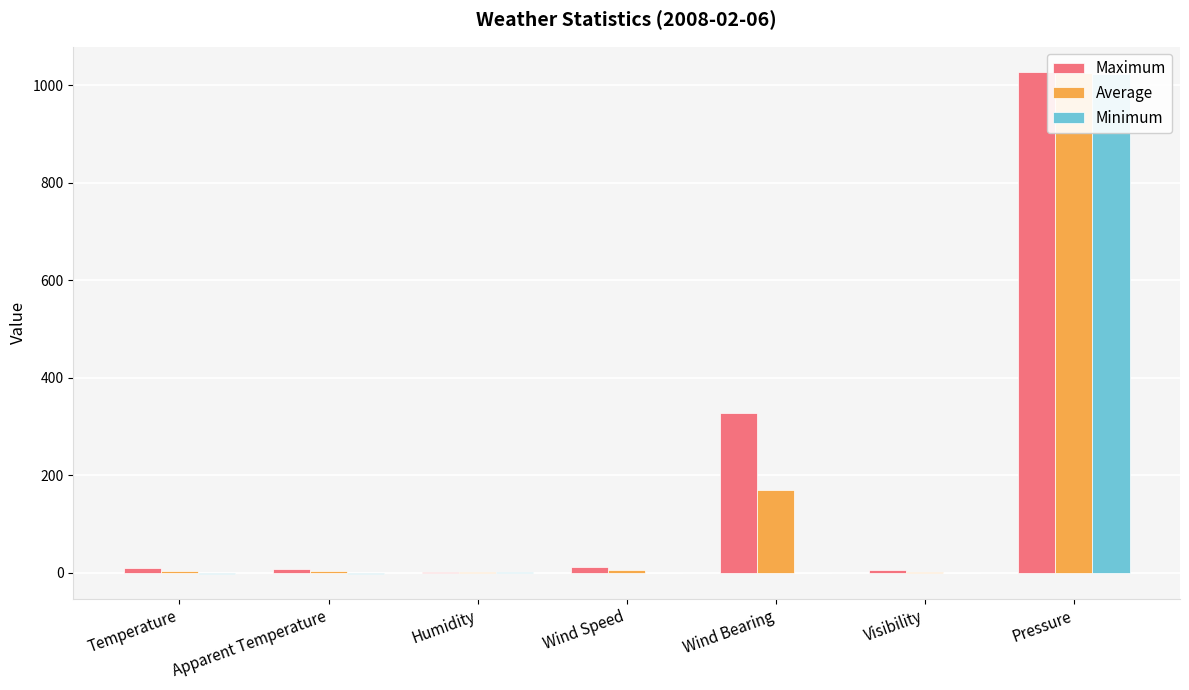

Where is Maximum nearest to the value 514?

Wind Bearing